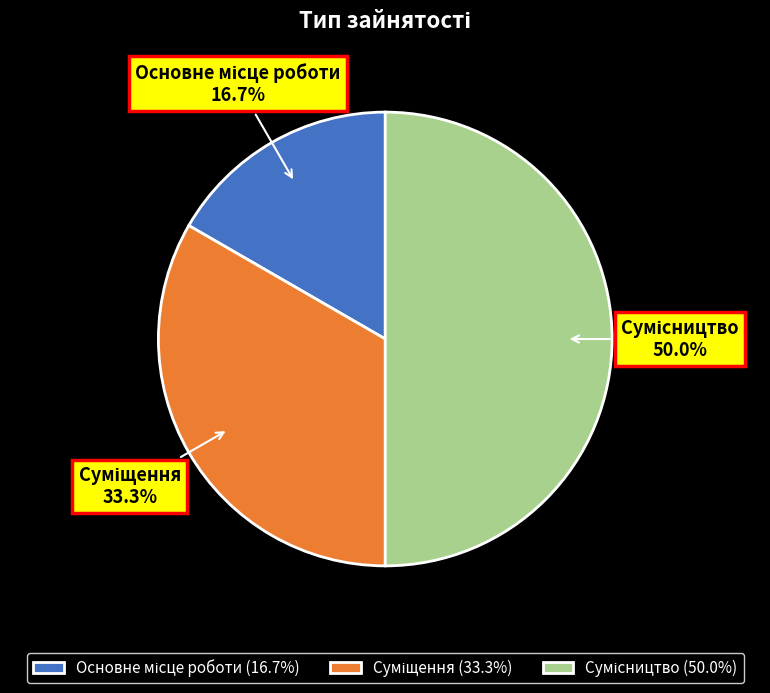

How many slices are in this pie chart?

3